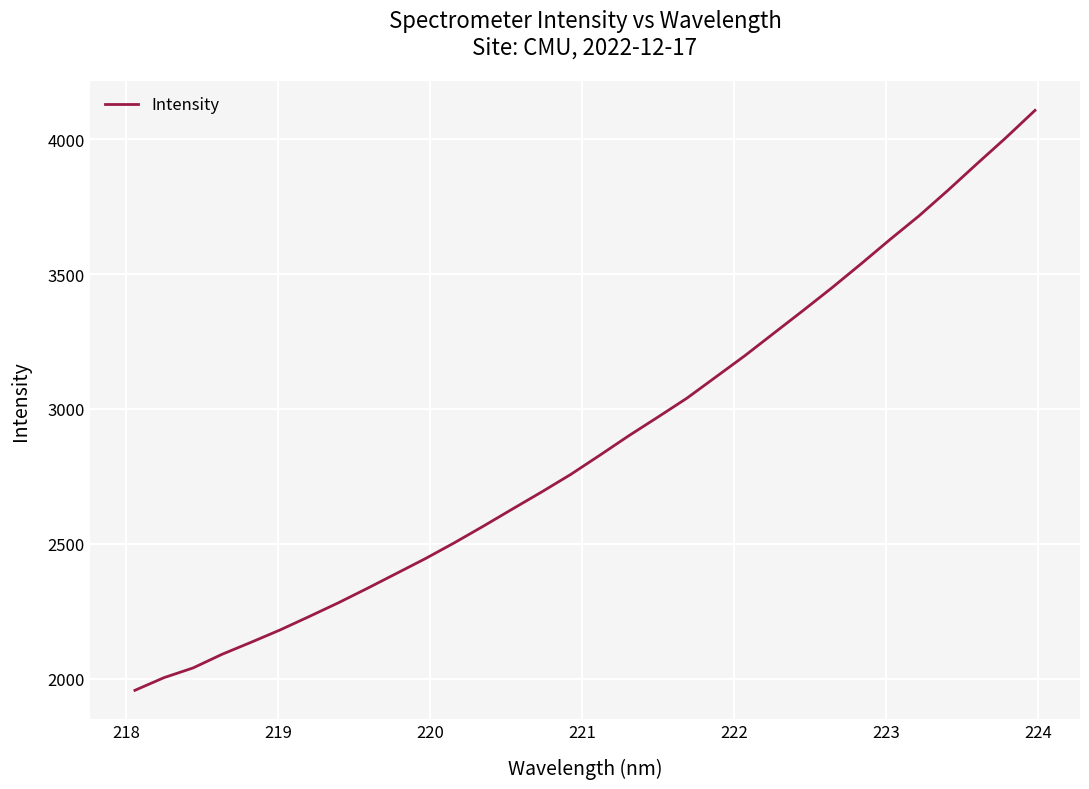

What is the smallest value displayed?

1957.0